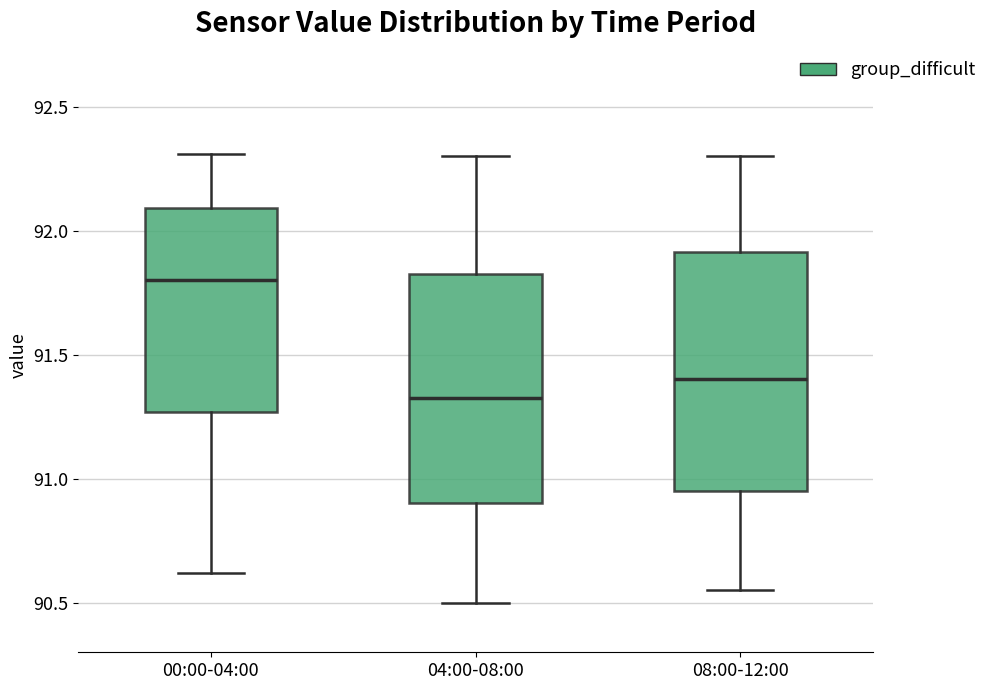

Reading left to right, transcribe this box plot: for each box, give where its median line is, the range the box spans, and where its two whiskers end, as read against the y-axis. The values are not printed on the chart, so give them approximately, as read against the axis.

00:00-04:00: median 91.80, box 91.25 to 92.10, whiskers 90.60 to 92.30
04:00-08:00: median 91.35, box 90.90 to 91.85, whiskers 90.50 to 92.30
08:00-12:00: median 91.40, box 90.95 to 91.90, whiskers 90.55 to 92.30